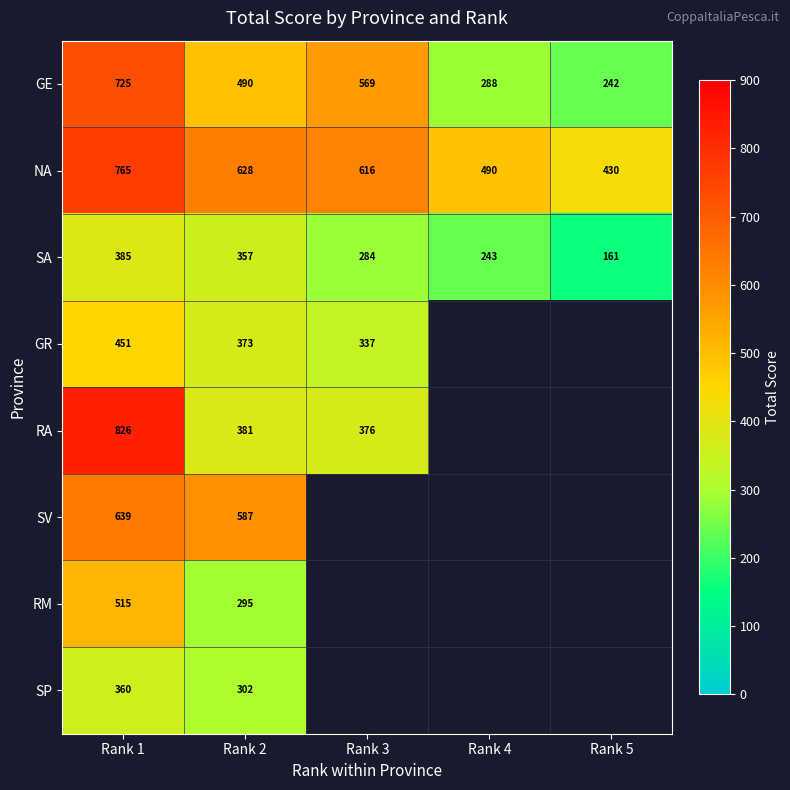

What is the total value across all series at Rank 1?

4666.0